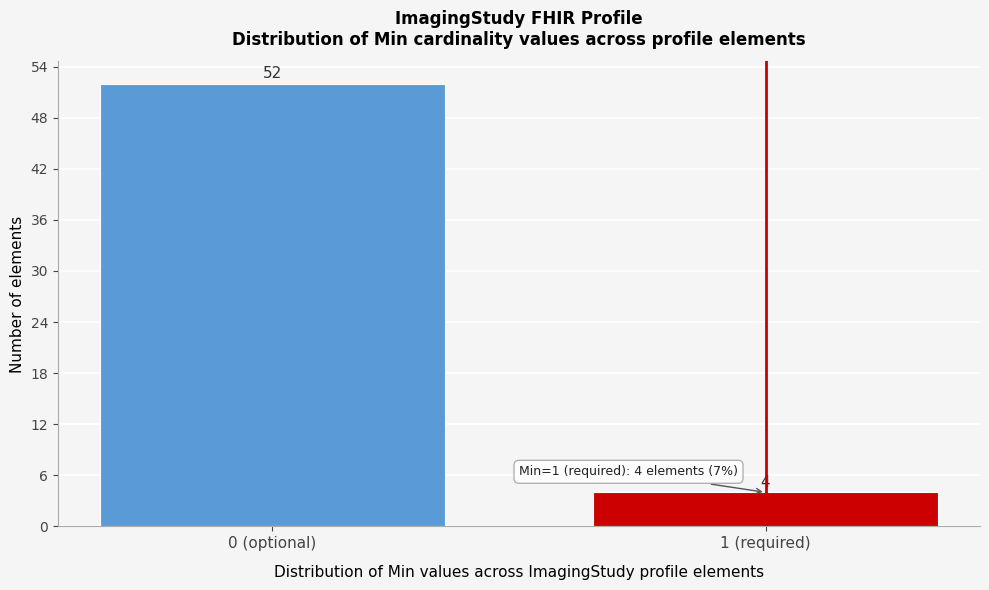

Reading right to left, transcribe all the data shown in this chart.

1 (required)=4	0 (optional)=52